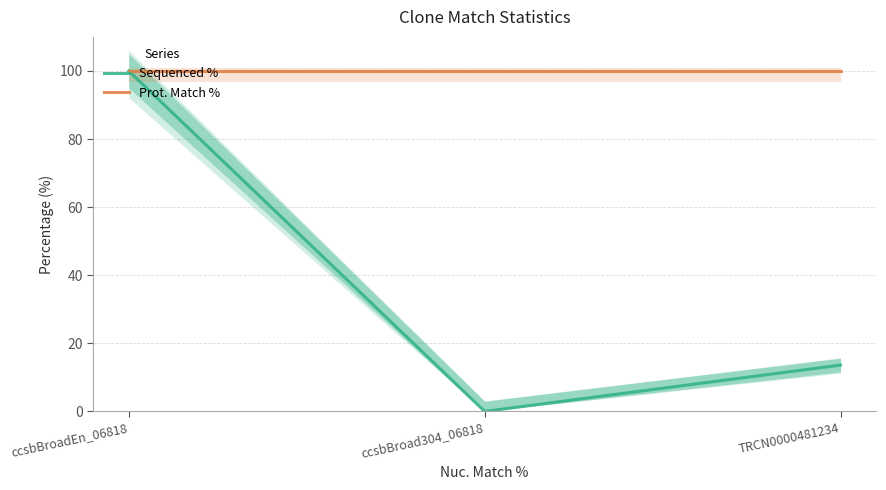

Is this an area chart (filled region under the line)?

No